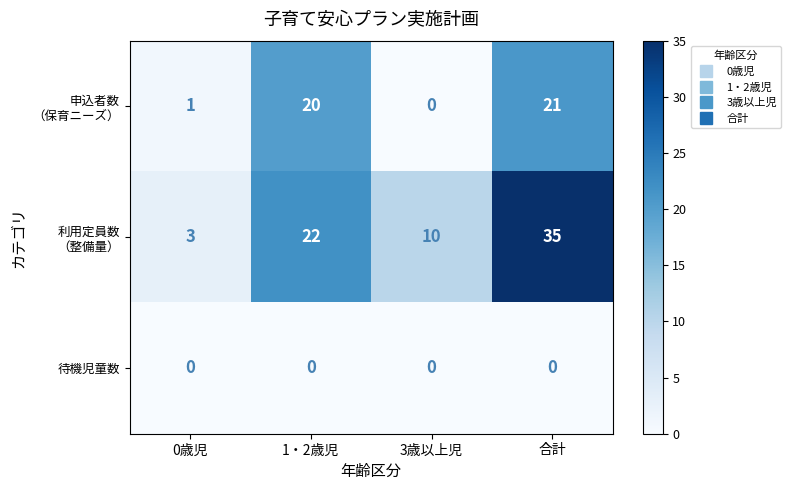

What is the total value across all series at 1・2歳児?

42